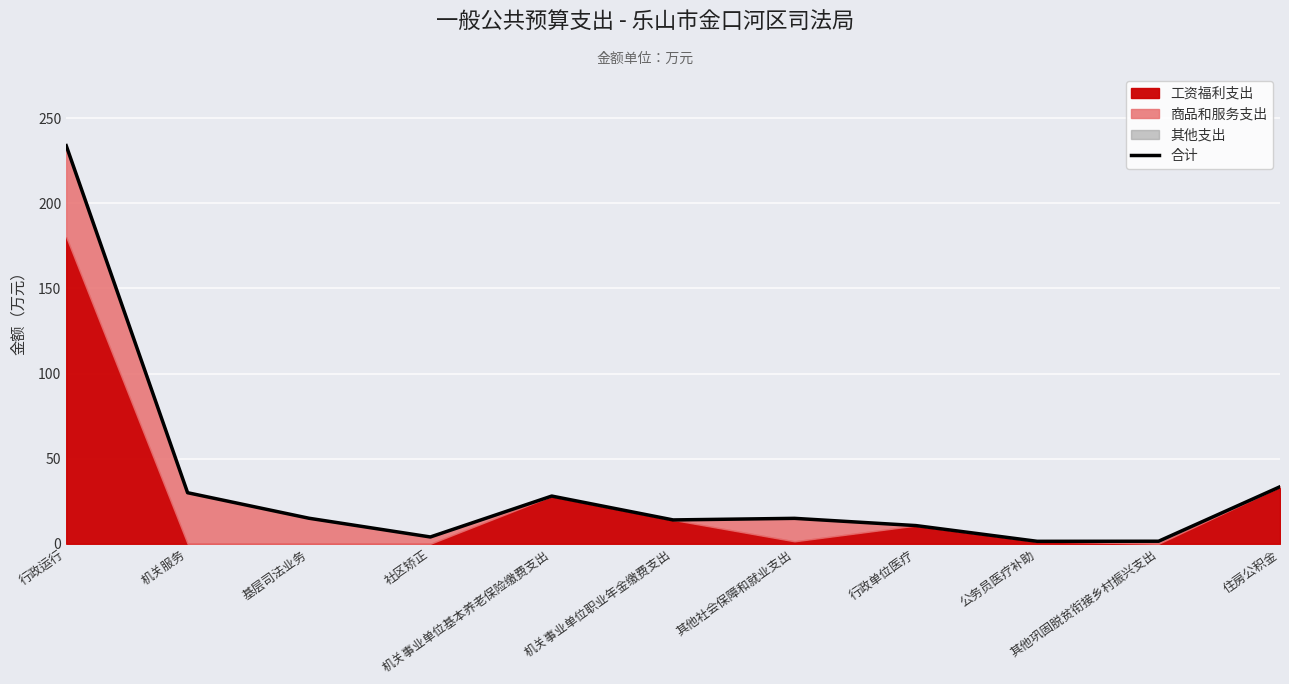

Between 机关服务 and 行政运行, which is larger?

行政运行